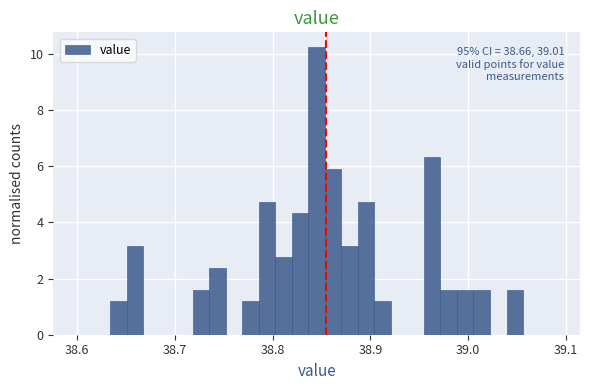

Around what value on the x-axis is the tallest bar? Give the approximate position of its centre, as read against the axis.

38.85